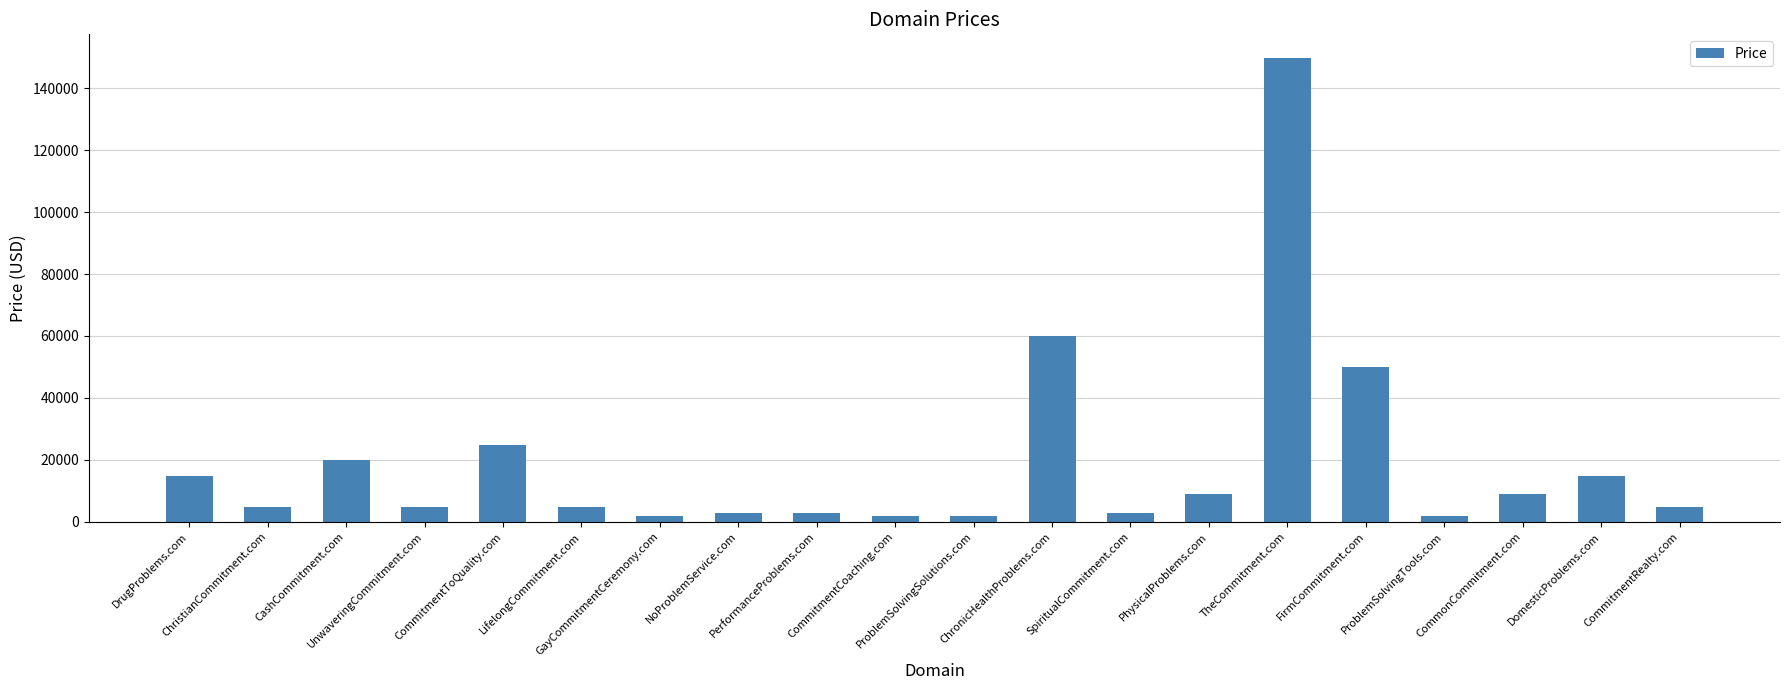

Where does the data first go above 4888?

DrugProblems.com